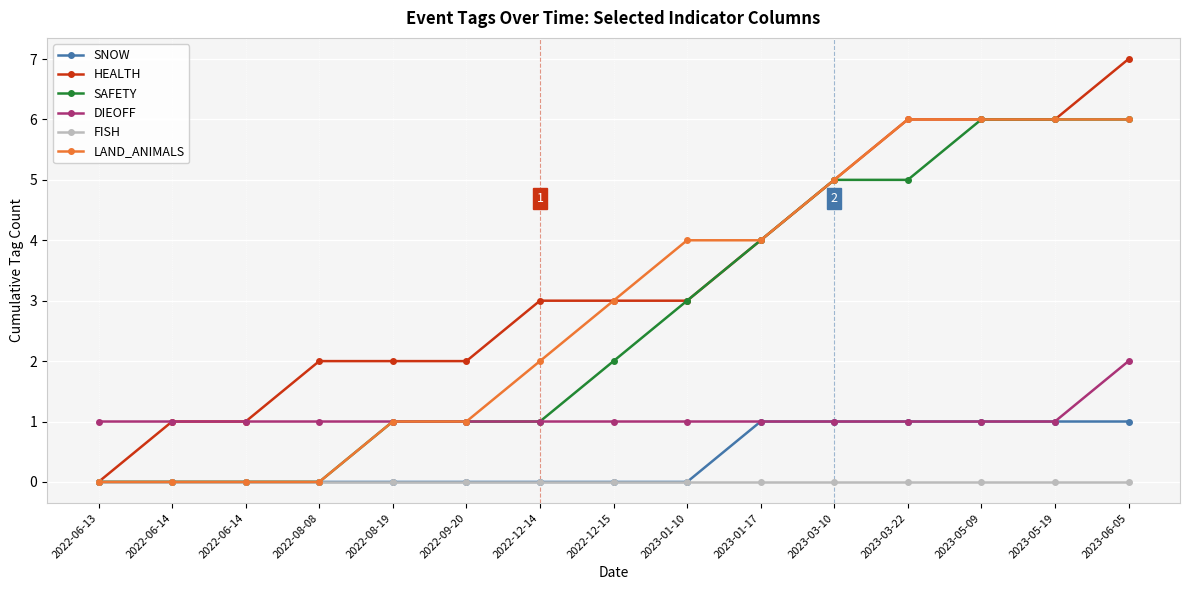

What is the lowest value of the DIEOFF series?

1